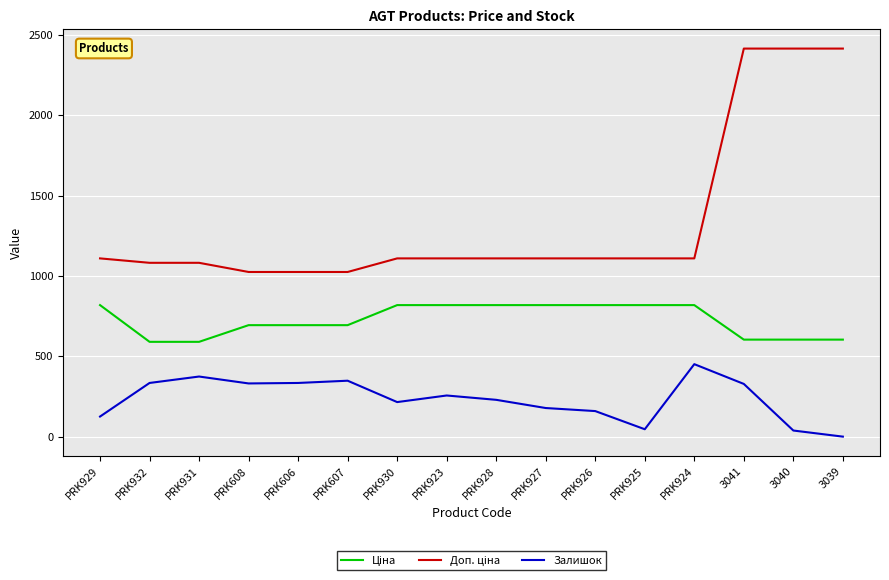

At which category does Залишок reach its first local peak?

PRK931